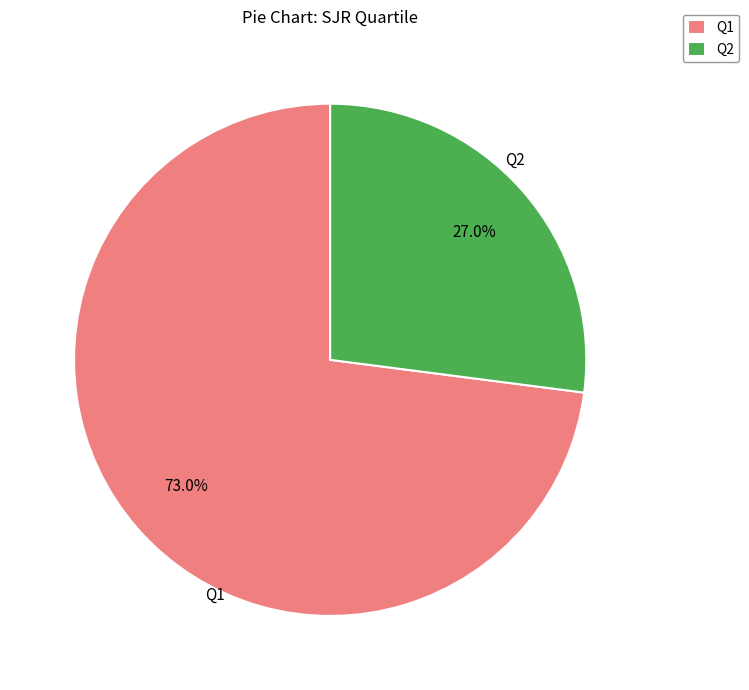

True or false: Q2 accounts for 27% of the total.

True